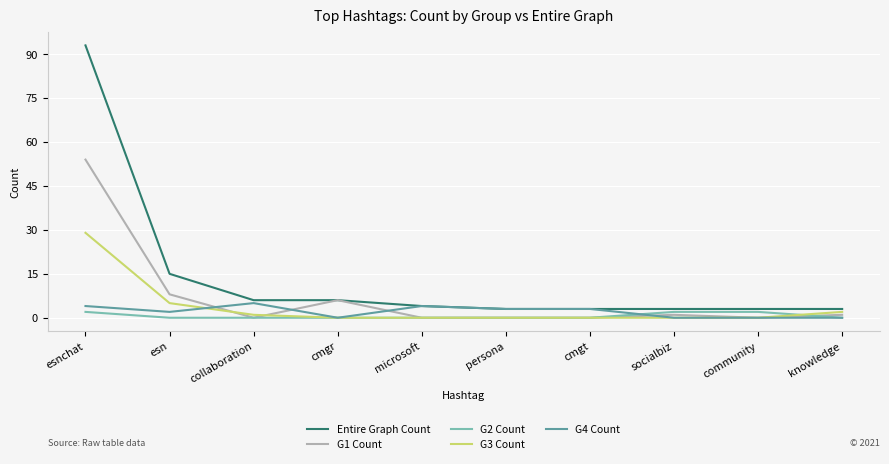

Count the number of data series in this chart.

5